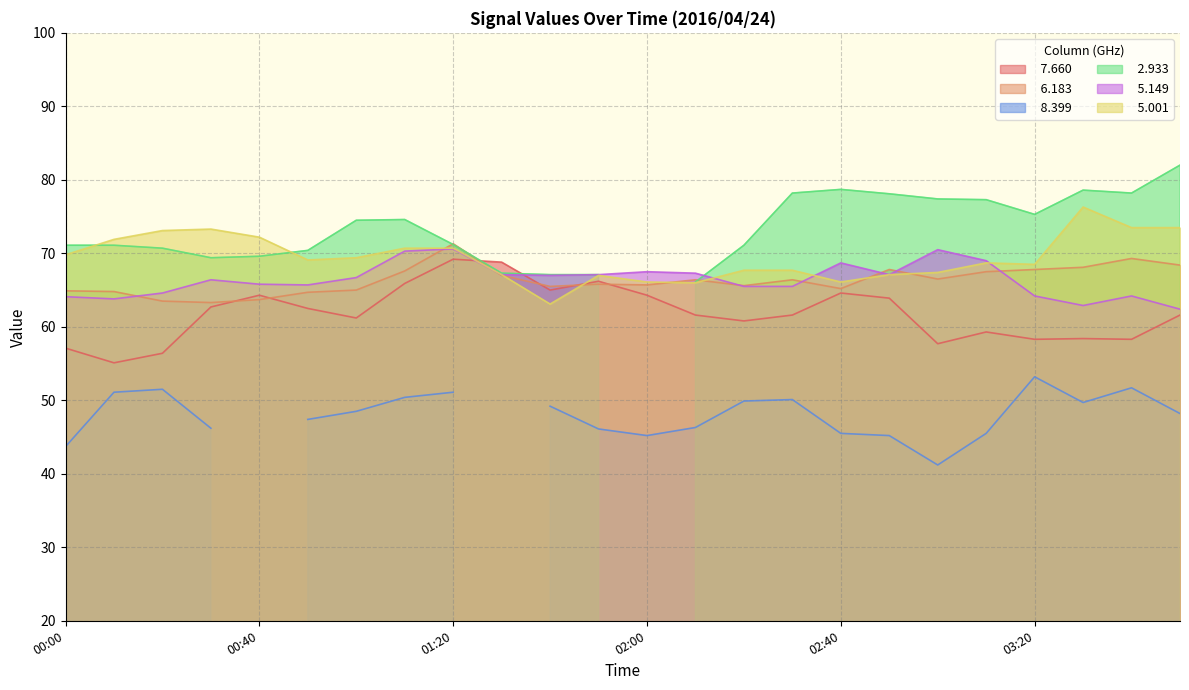

What value does the   7.660 series have at 01:00?

61.2